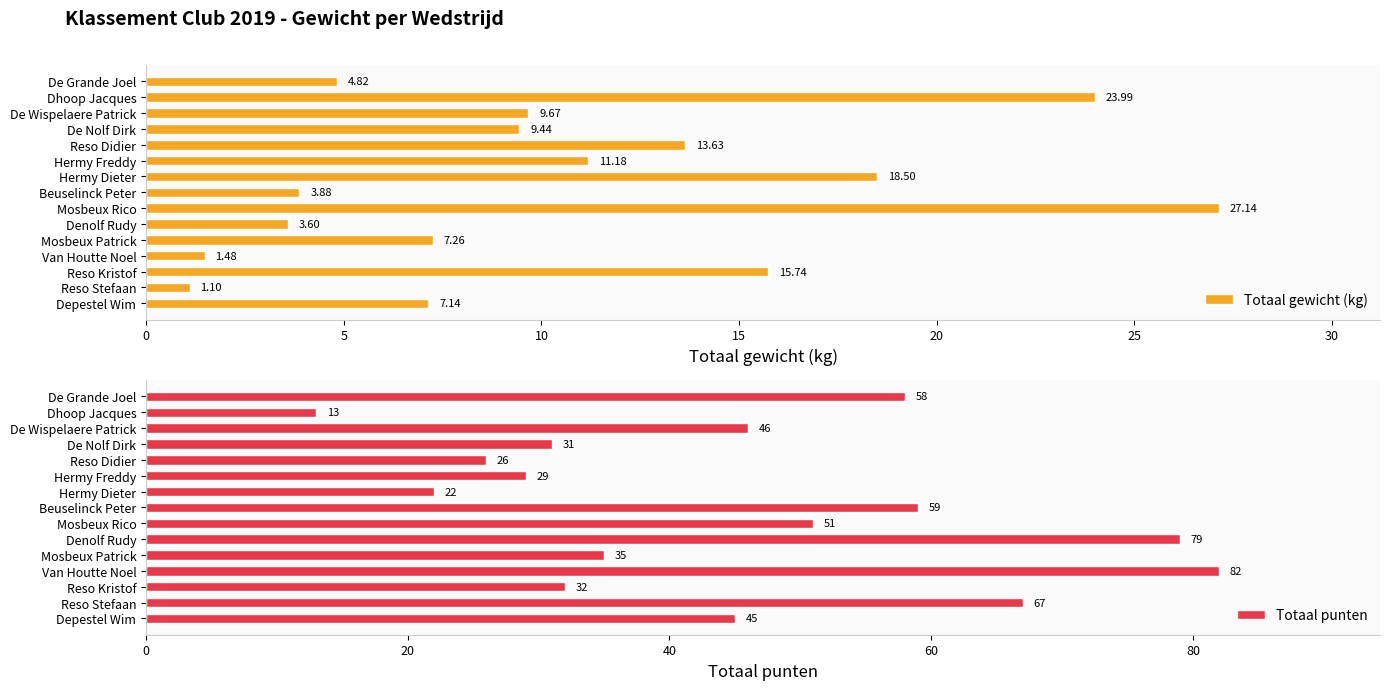

How many categories are shown in the chart?

15